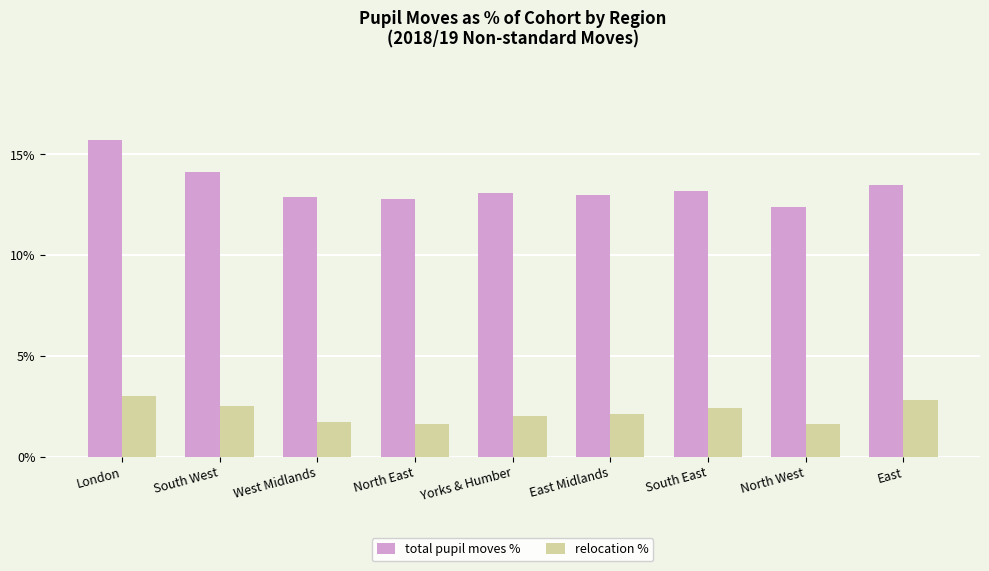

Is the value of relocation % at London greater than the value of total pupil moves % at South West?

No